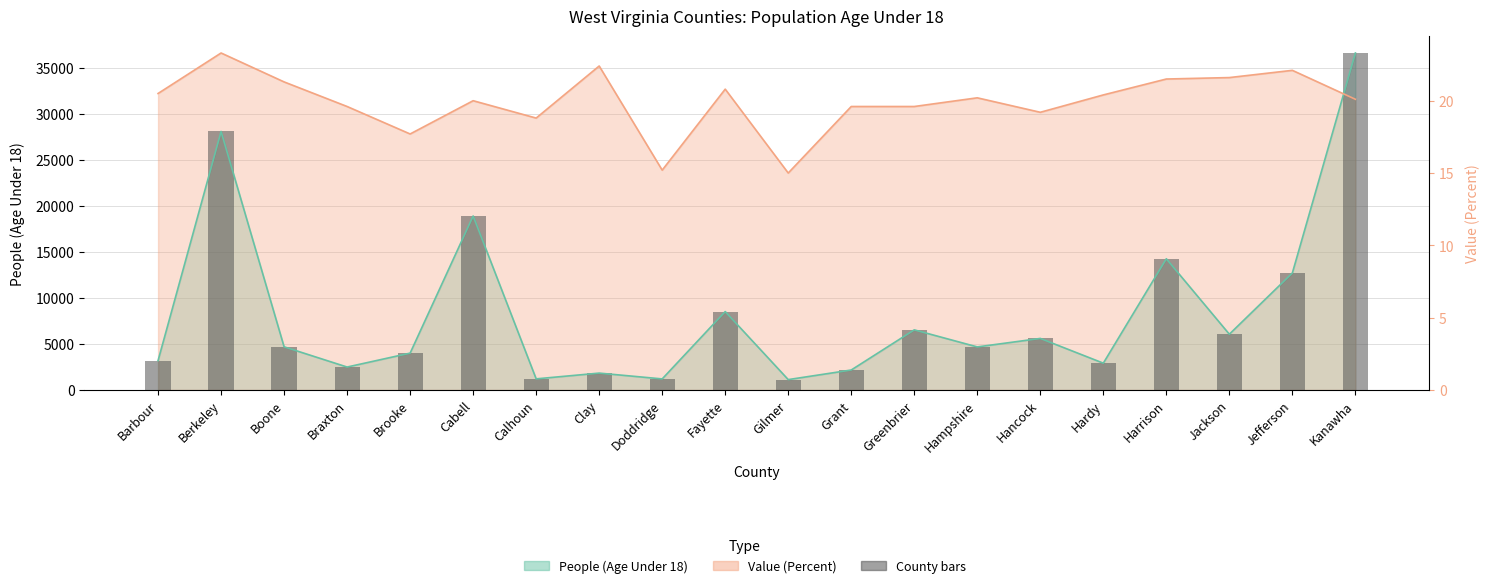

Where does the data first go above 4693?

Berkeley